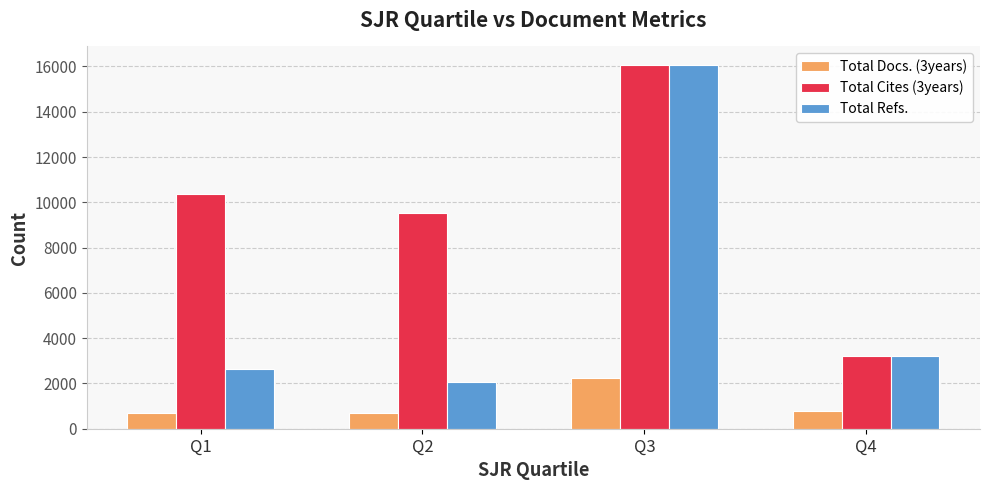

Rank the categories by Total Refs. value from highest to lowest.

Q3, Q4, Q1, Q2